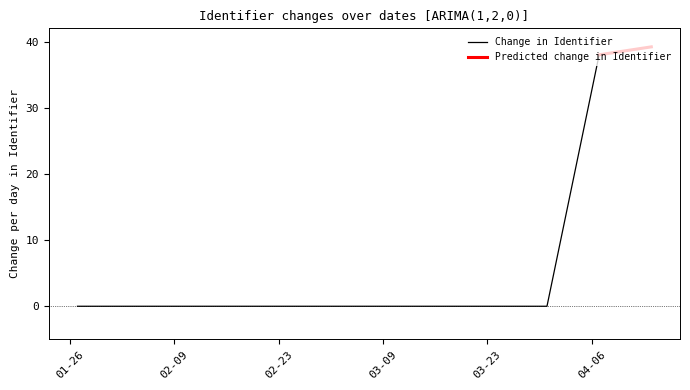

True or false: the data shows 0.0 at 2021-01-27.

True